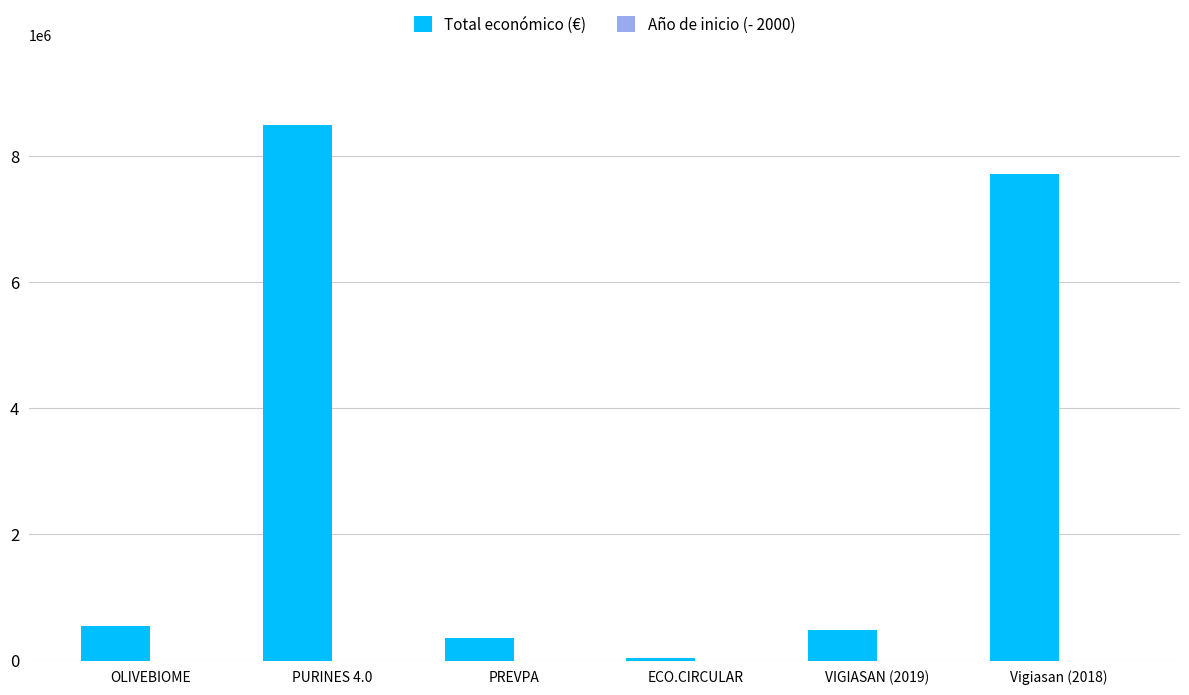

Where is Total económico (€) nearest to the value 4263922?

Vigiasan (2018)